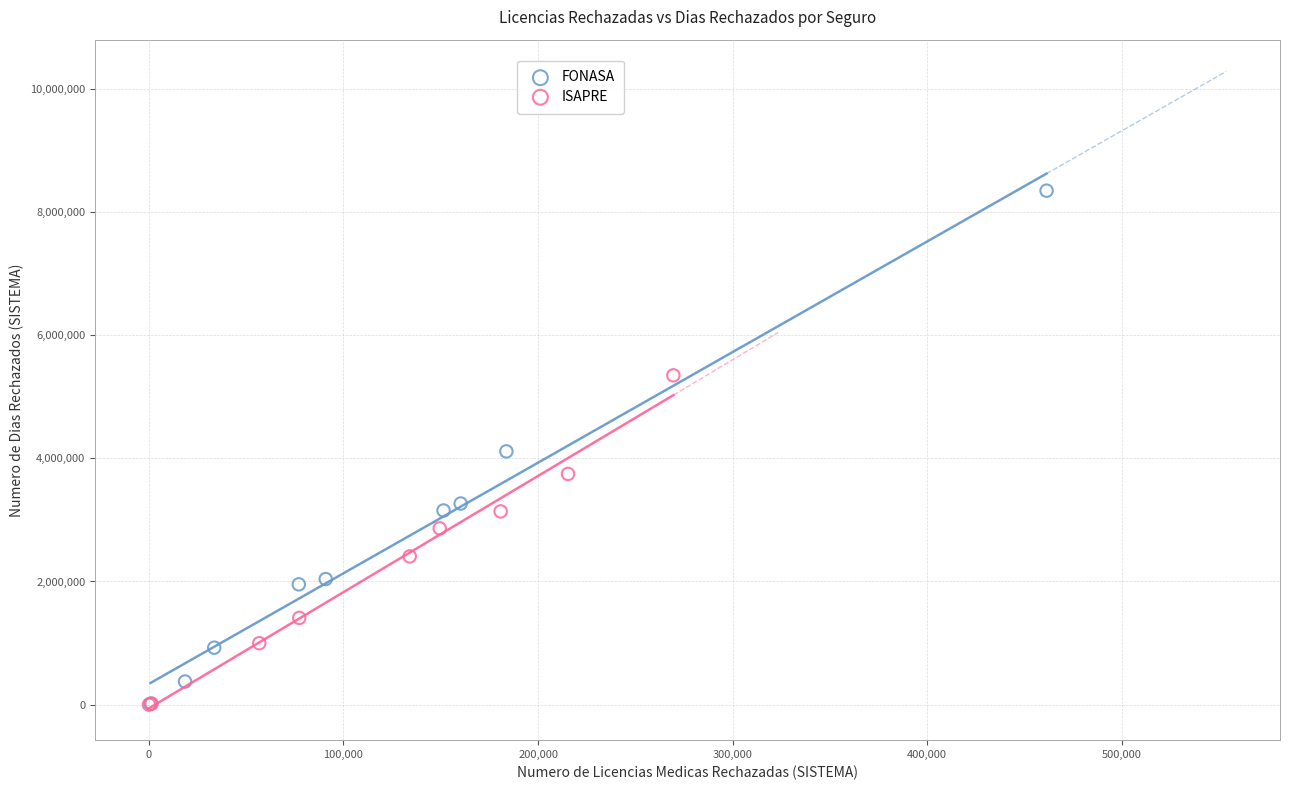

Which series has the widest spread of Y values?

FONASA